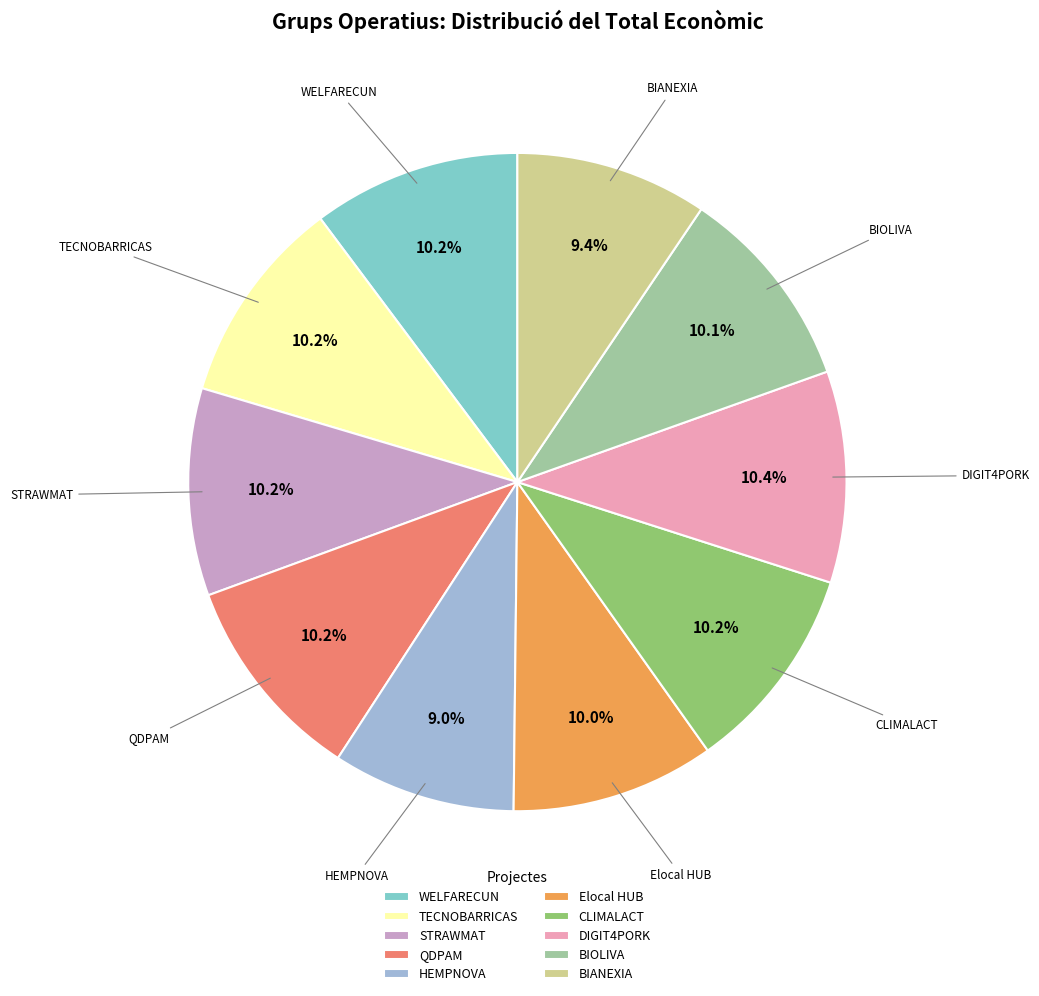

Approximately how many times larger is the value at BIOLIVA compared to WELFARECUN?

1.0